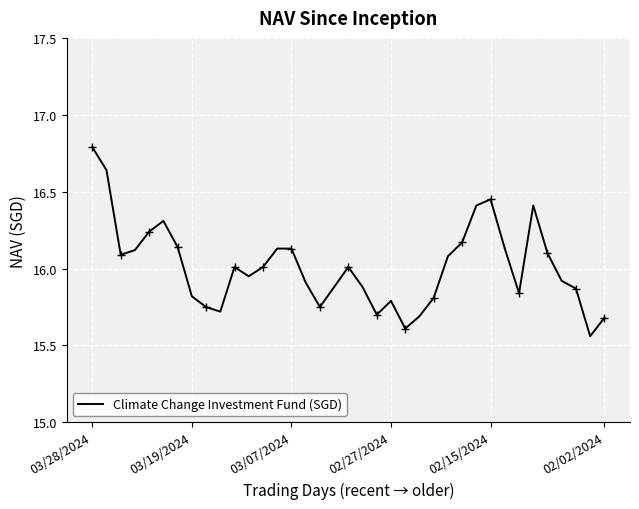

Which has a higher value, 32 or 02/15/2024?

02/15/2024